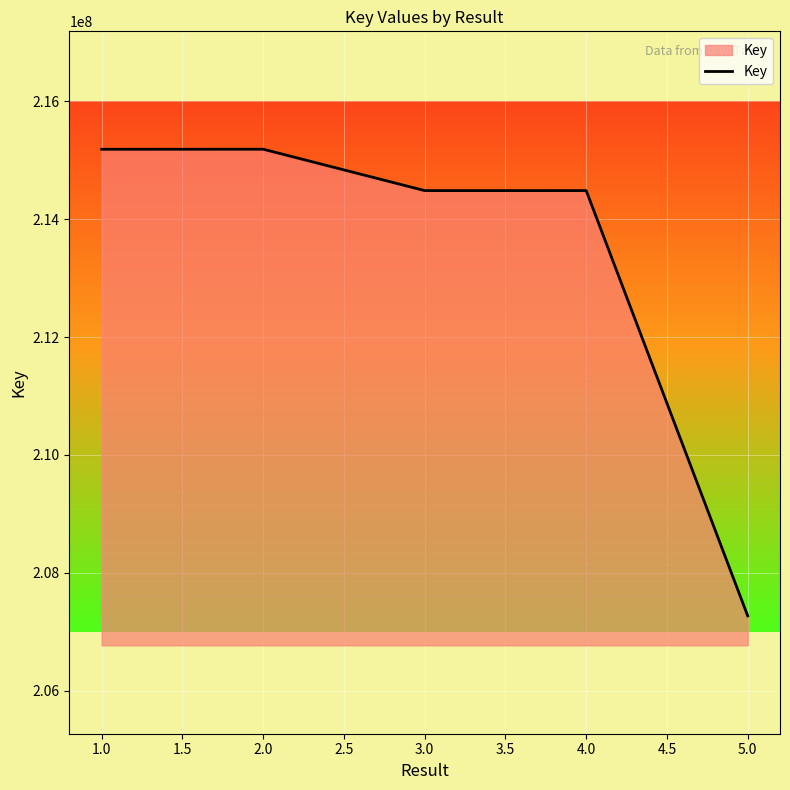

At which category does the data reach its first local peak?

2.0